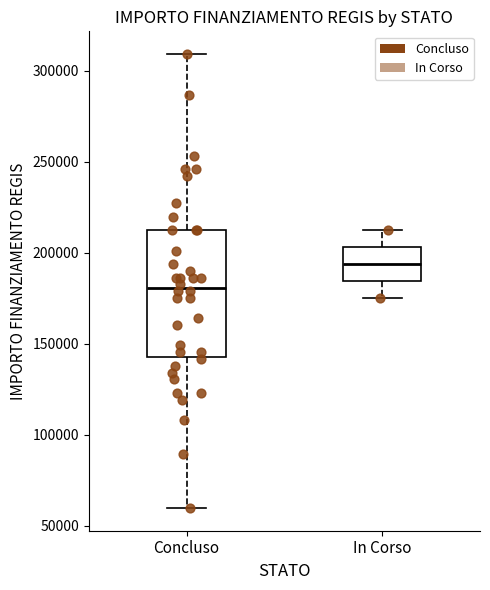

Which box has the highest median line?

In Corso